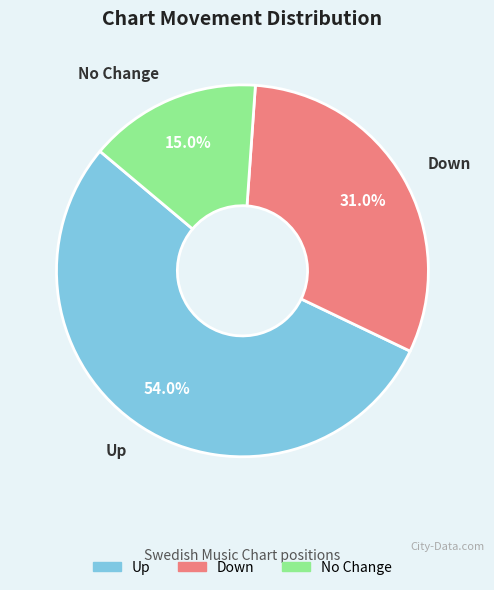

Does any single category account for the majority?

Yes